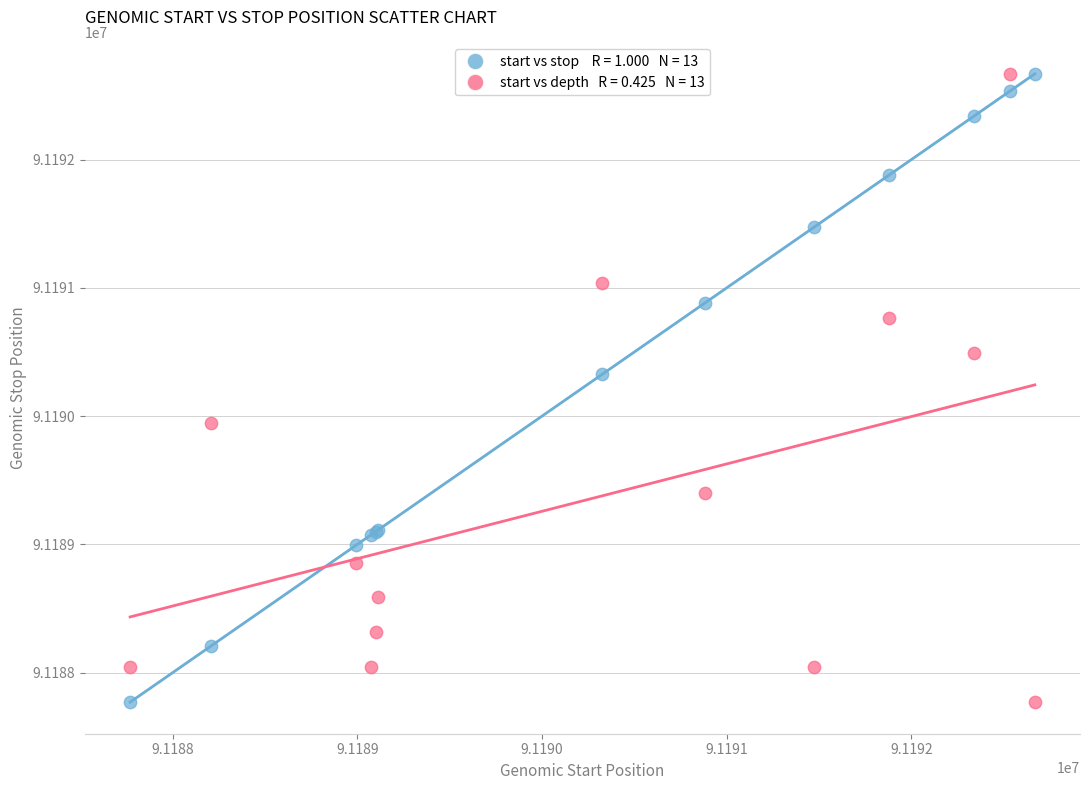

Across all series, what Y value is closest to 91190219?

91190328.0